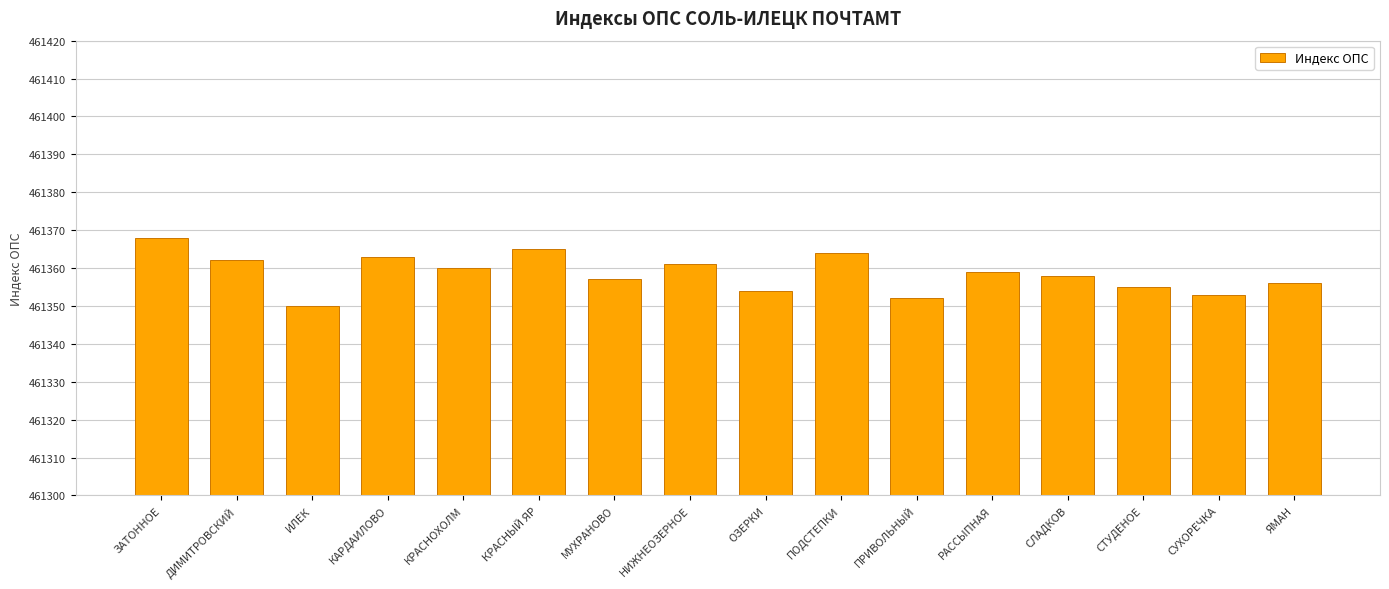

True or false: the data shows 796186 at ПРИВОЛЬНЫЙ.

False